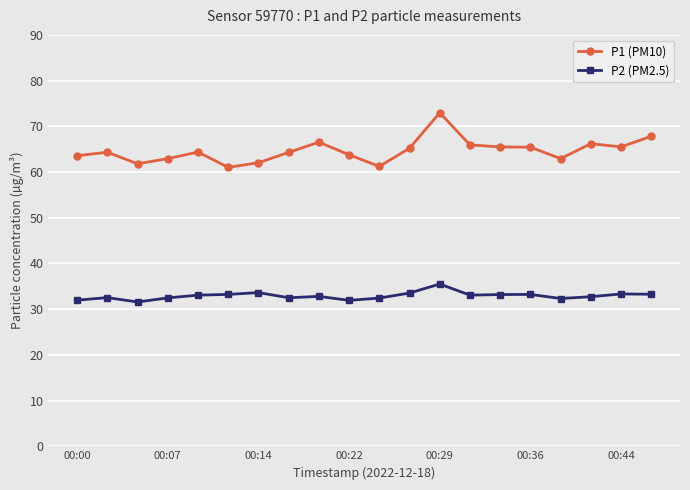

List the series in order of their peak value, lowest first.

P2 (PM2.5), P1 (PM10)